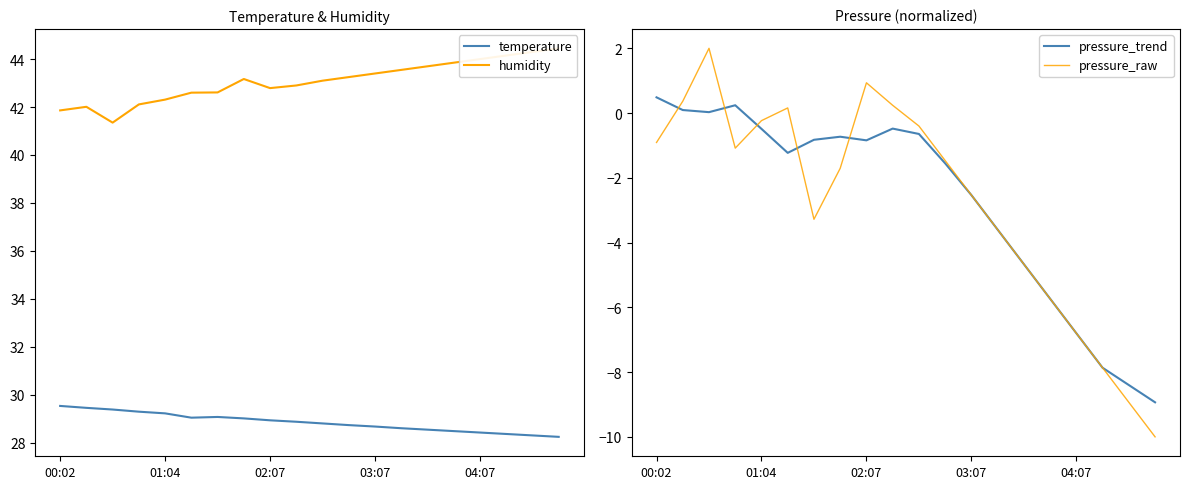

What is the maximum value for temperature?

29.5